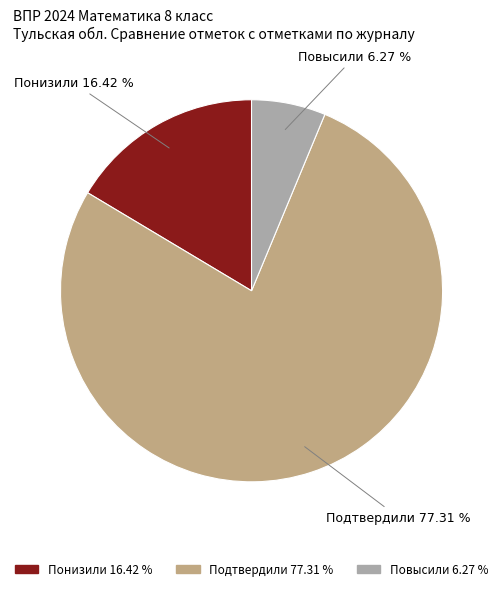

Is Подтвердили the majority of the pie?

Yes